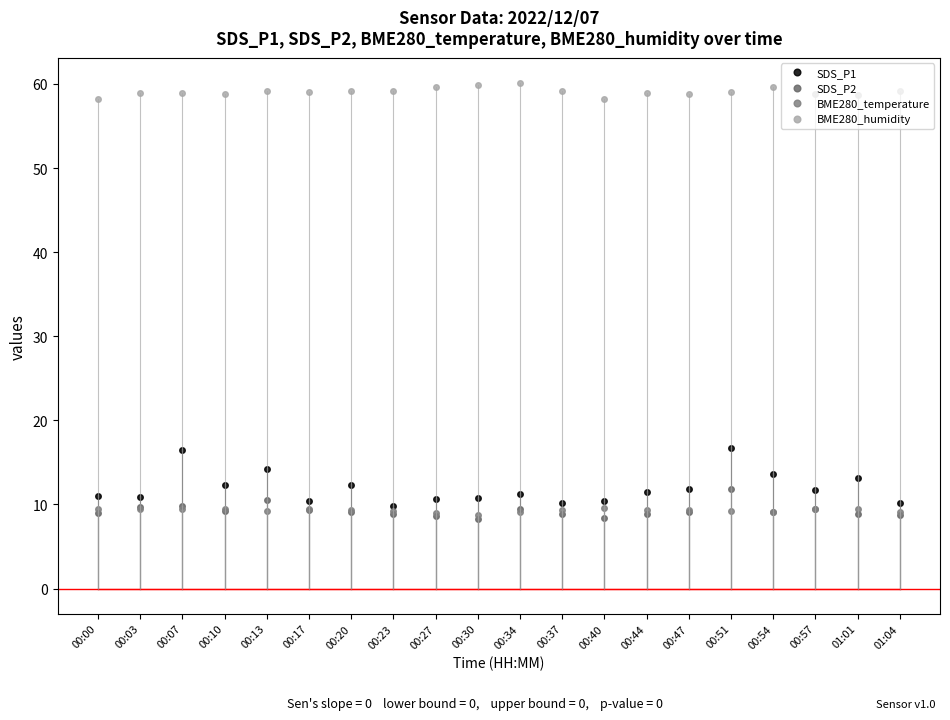

Which series has the widest spread of values?

SDS_P1